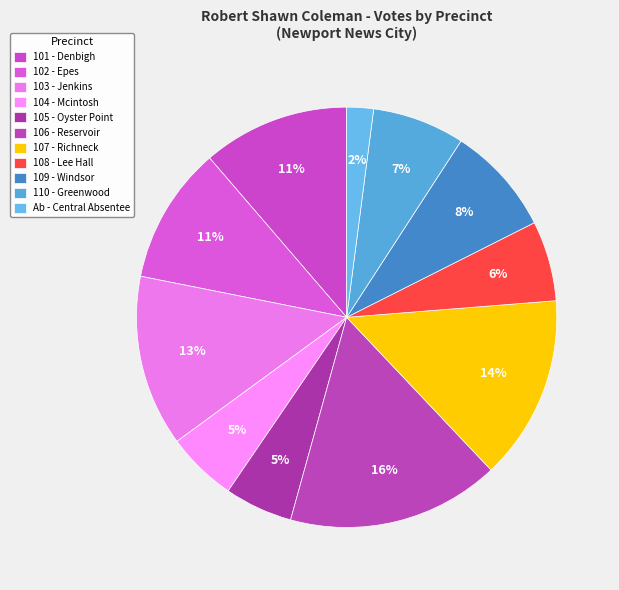

Is there any slice that represents more than half of the pie?

No